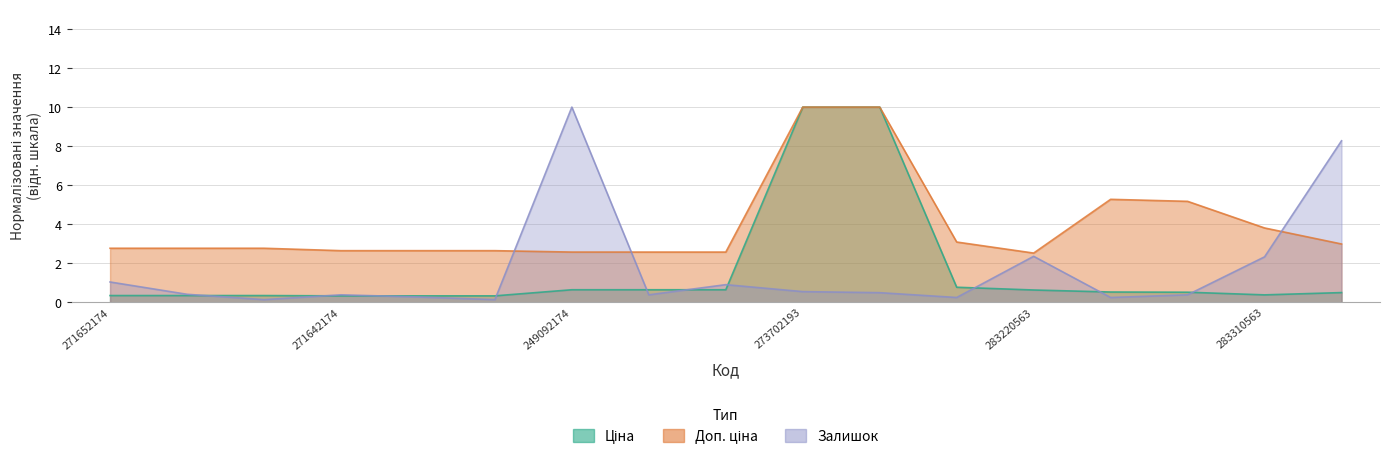

What is the label of the 11th point from the left?

273702194